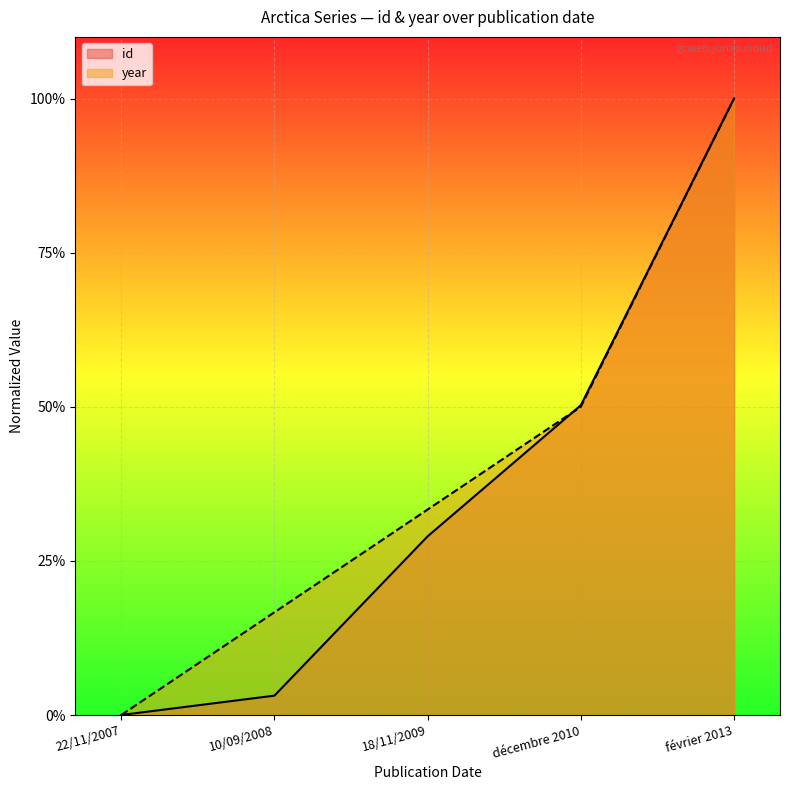

At which category does the chart reach its peak across all series?

février 2013